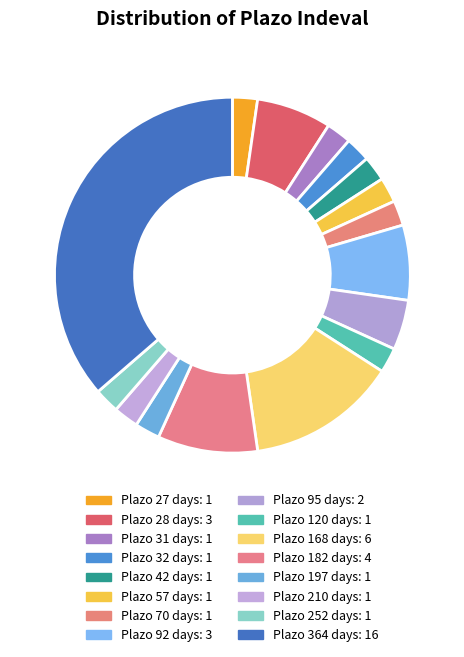

Count the number of slices in the pie.

16